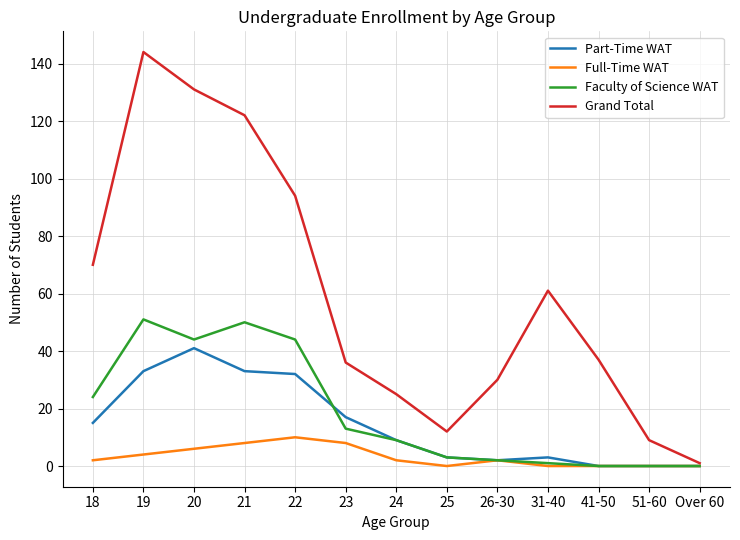

What is the total value across all series at 21?

213